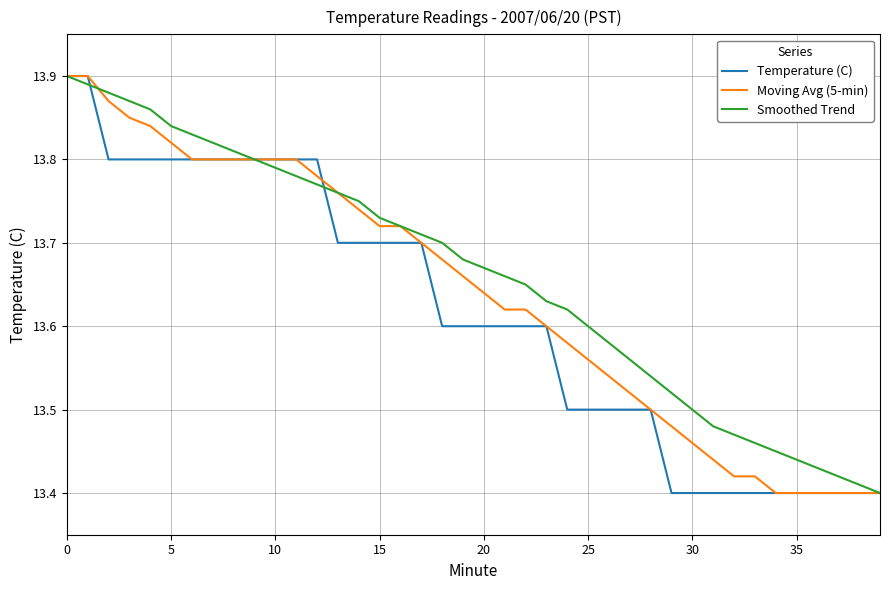

List the series in order of their overall mean, lowest first.

Temperature (C), Moving Avg (5-min), Smoothed Trend